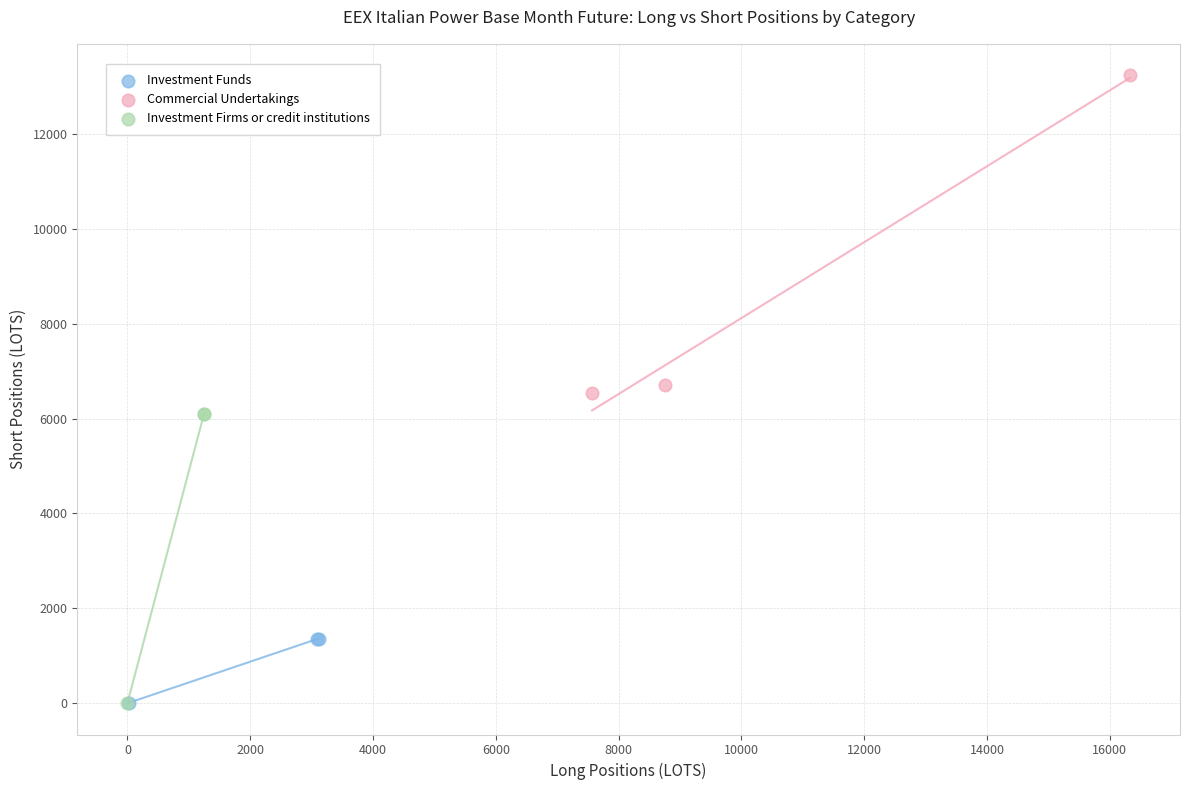

Which series reaches the maximum Y coordinate?

Commercial Undertakings